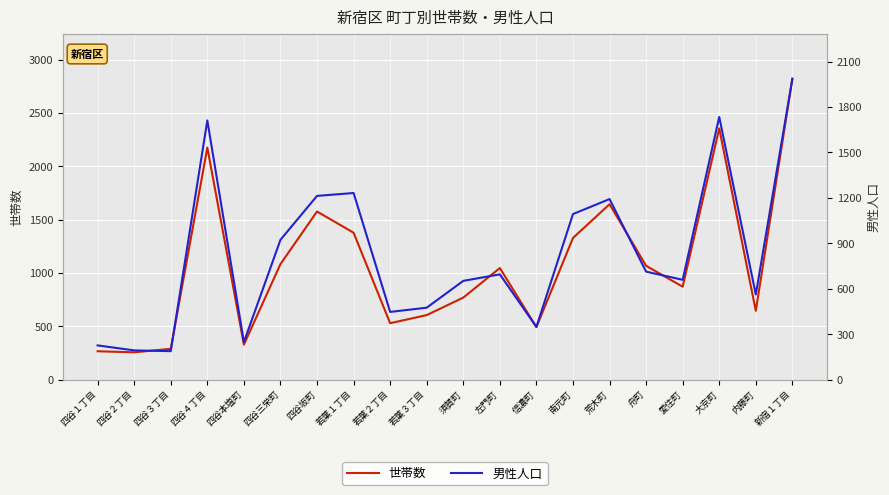

Where does the 世帯数 series first go above 1046?

四谷４丁目